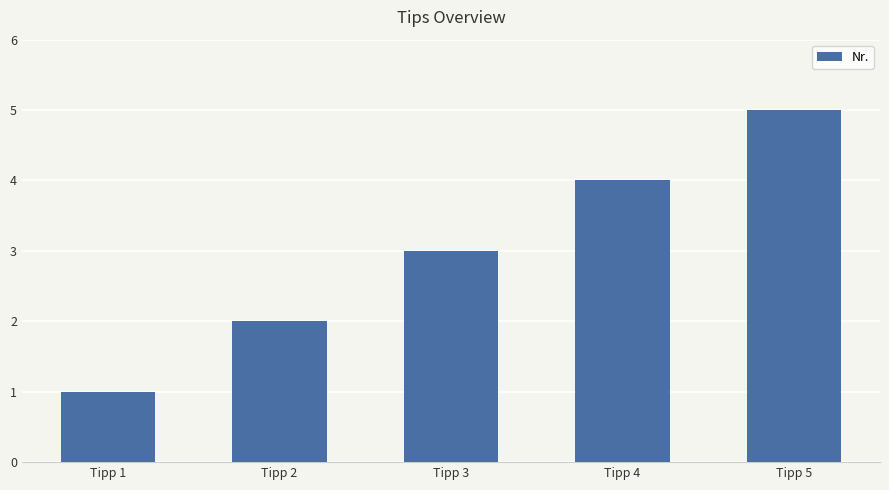

Rank the categories by value from lowest to highest.

Tipp 1, Tipp 2, Tipp 3, Tipp 4, Tipp 5